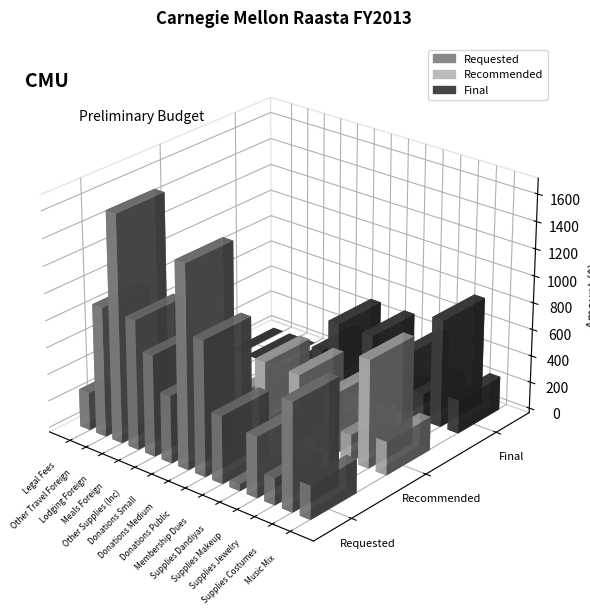

Is it true that Requested equals 800 at Supplies Costumes?

True